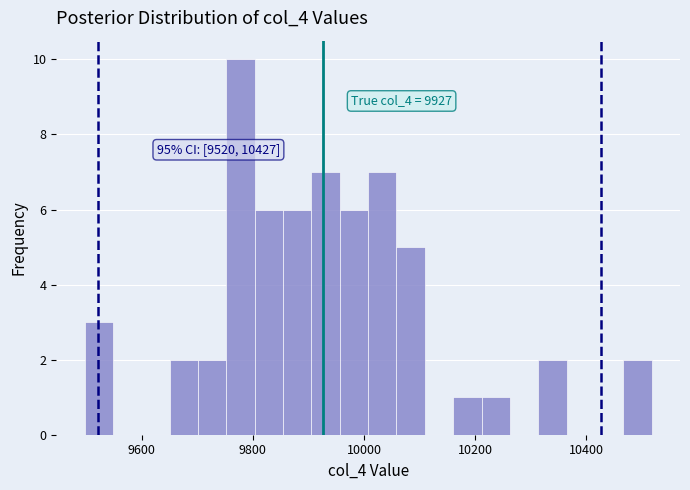

Around what value on the x-axis is the tallest bar? Give the approximate position of its centre, as read against the axis.

9780